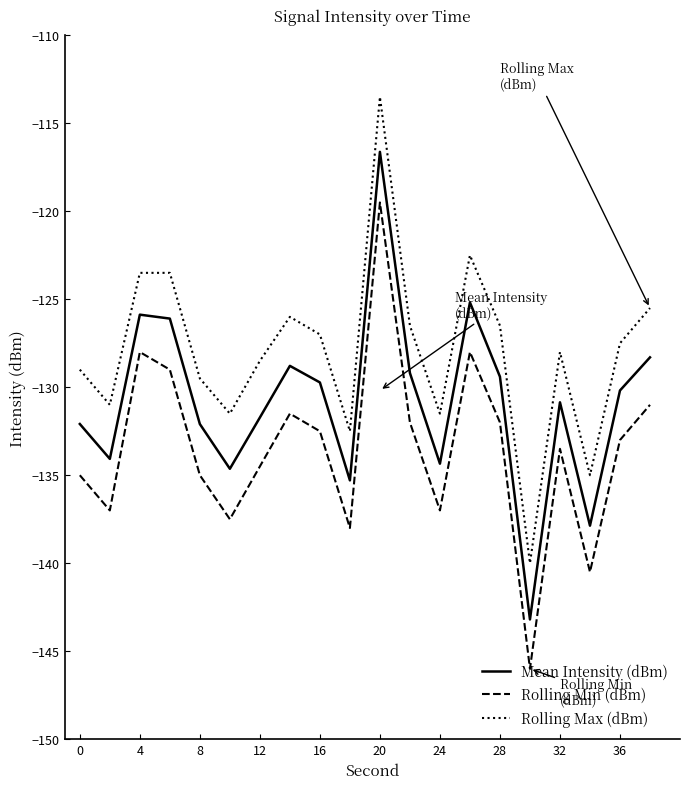

True or false: Mean Intensity (dBm) and Rolling Min (dBm) intersect in this chart.

False